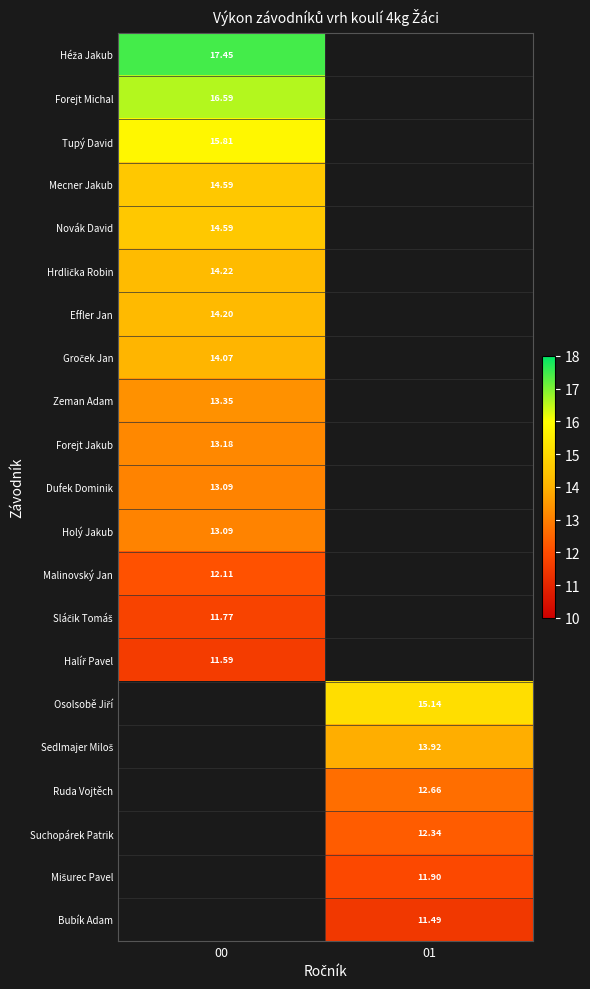

True or false: Dufek Dominik has a value of 13.1 at 00.

True